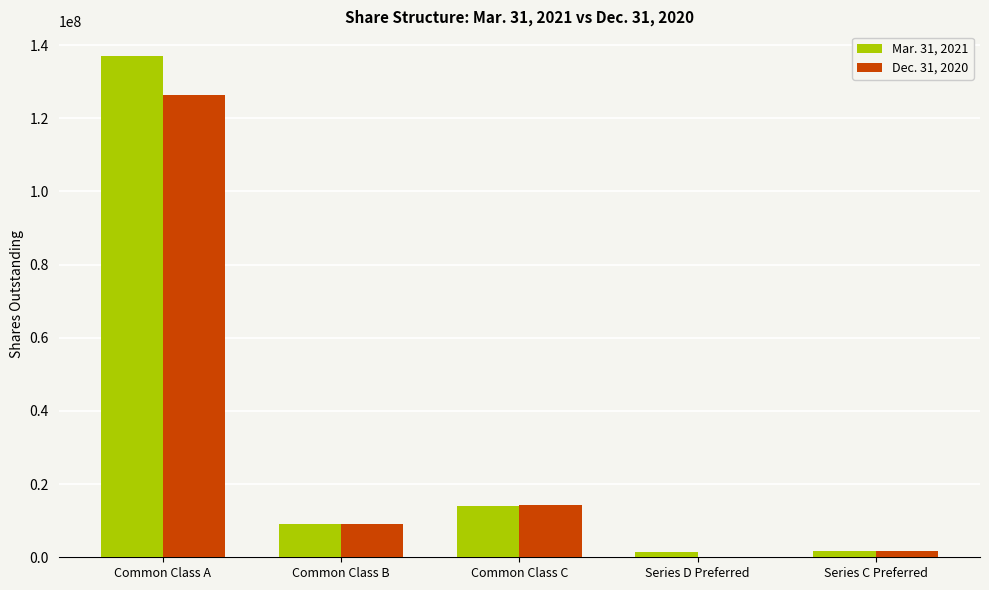

Count the number of categories in the chart.

5